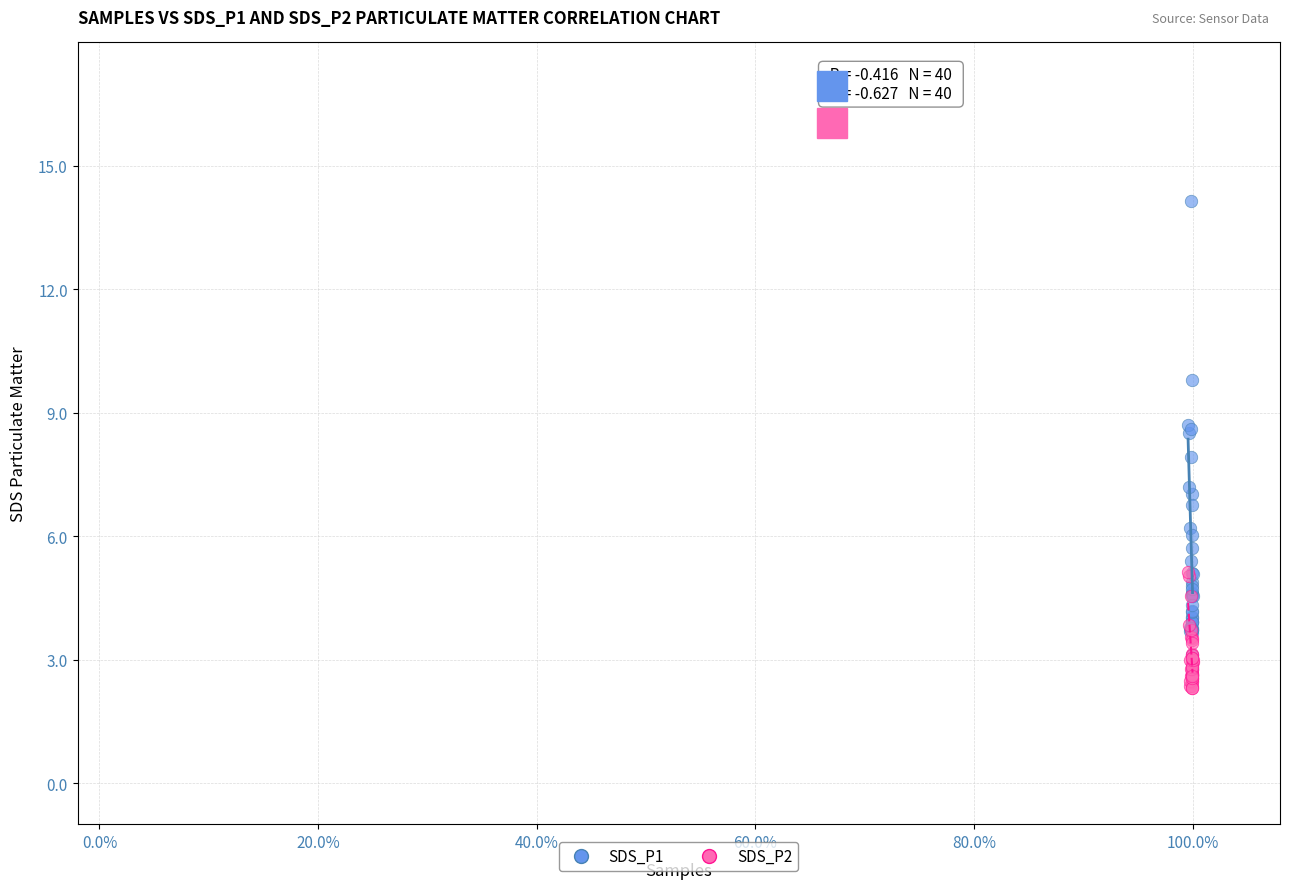

Which series contains the lowest Y value?

SDS_P2